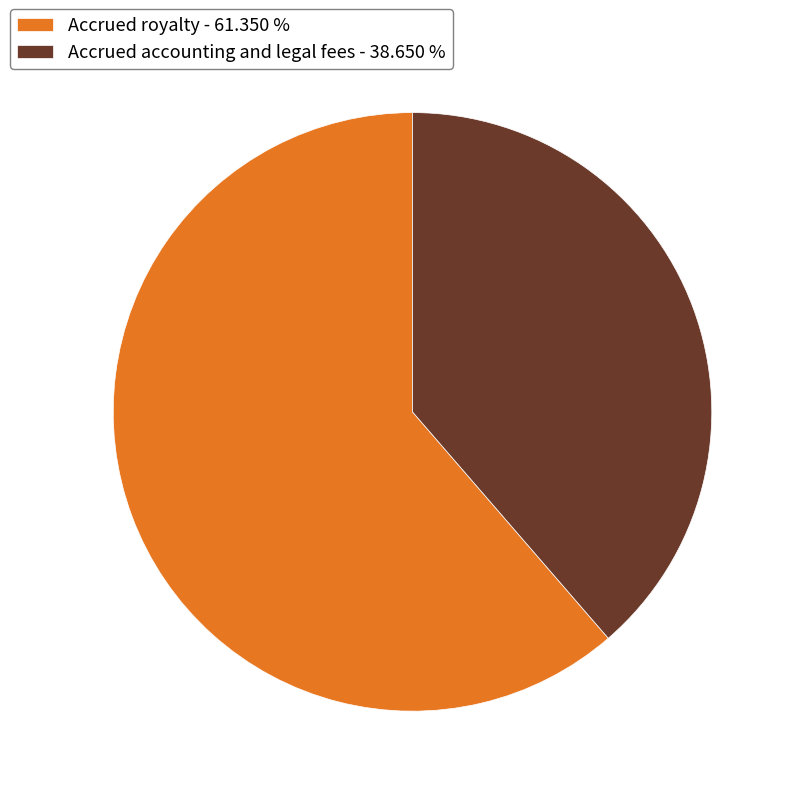

Between Accrued royalty and Accrued accounting and legal fees, which is larger?

Accrued royalty